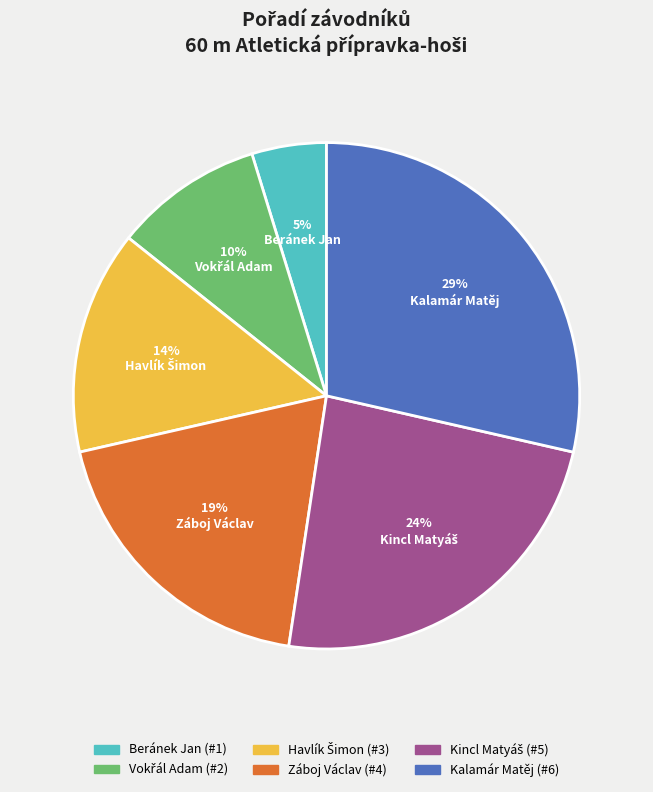

Does Beránek Jan represent more than half of the total?

No